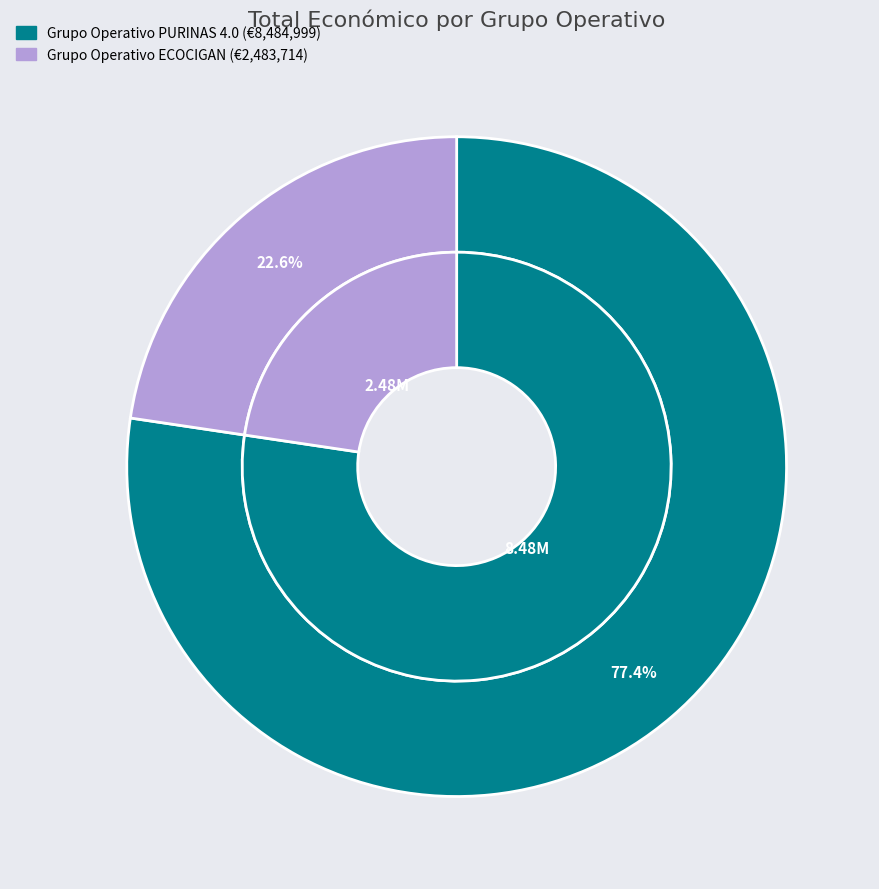

How many slices are in this pie chart?

2